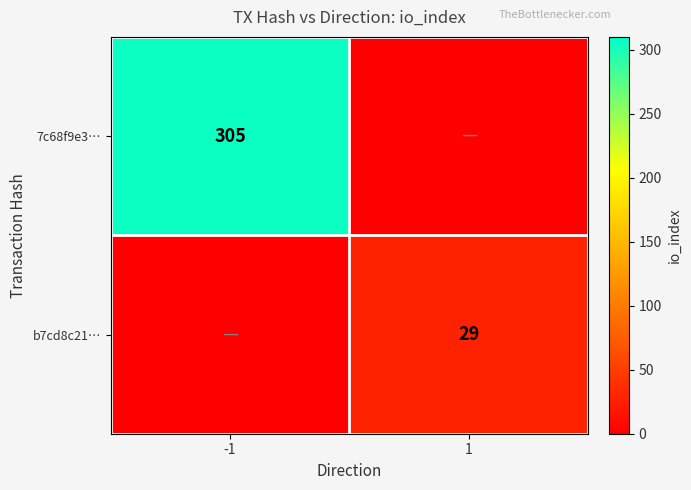

The value of b7cd8c21… at 1 is 29. True or false?

True